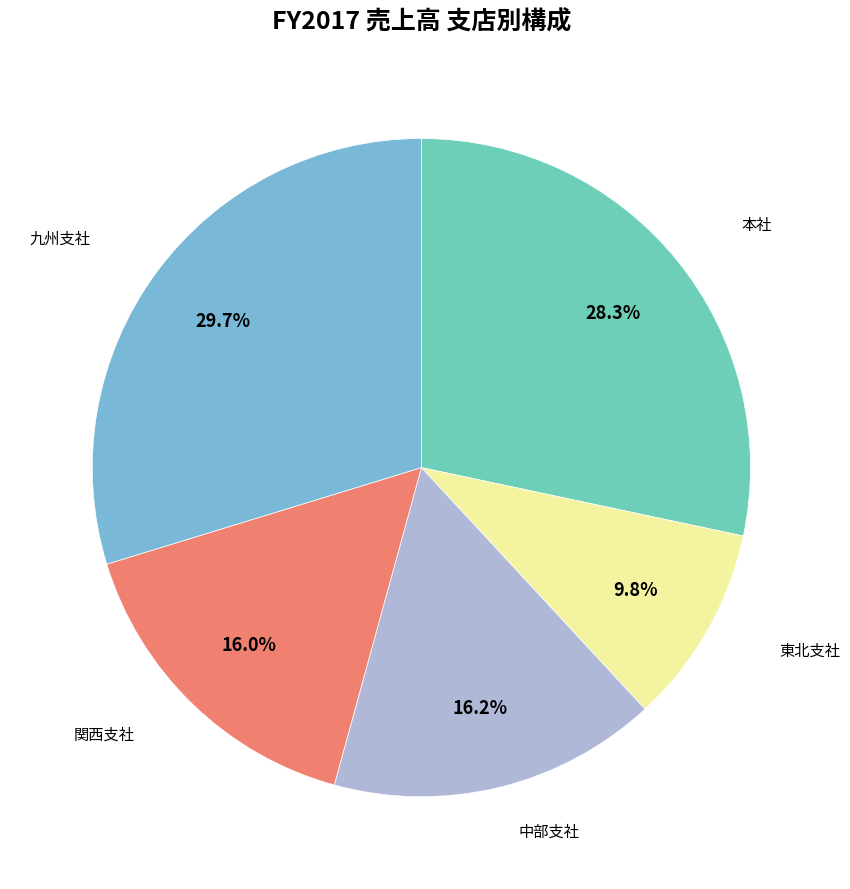

Does any single category account for the majority?

No